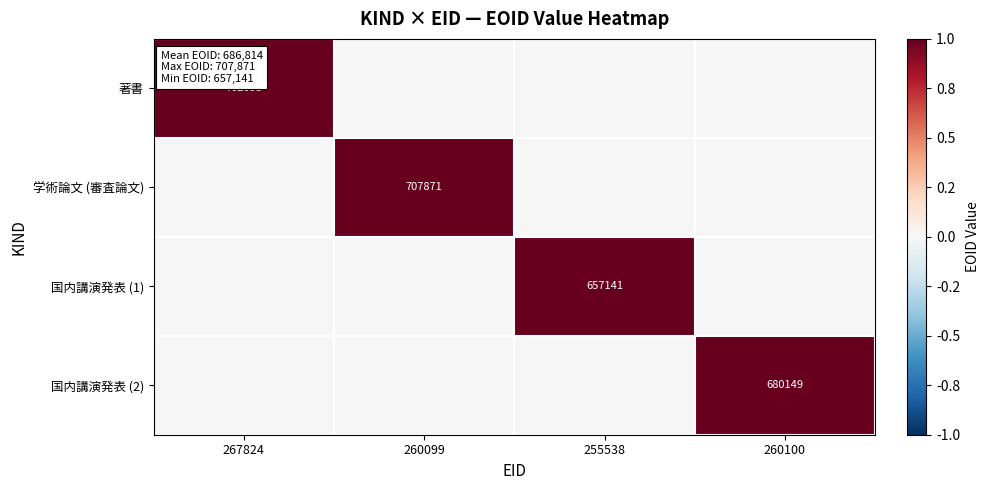

True or false: 国内講演発表 (1) has a value of 657141 at 255538.

True